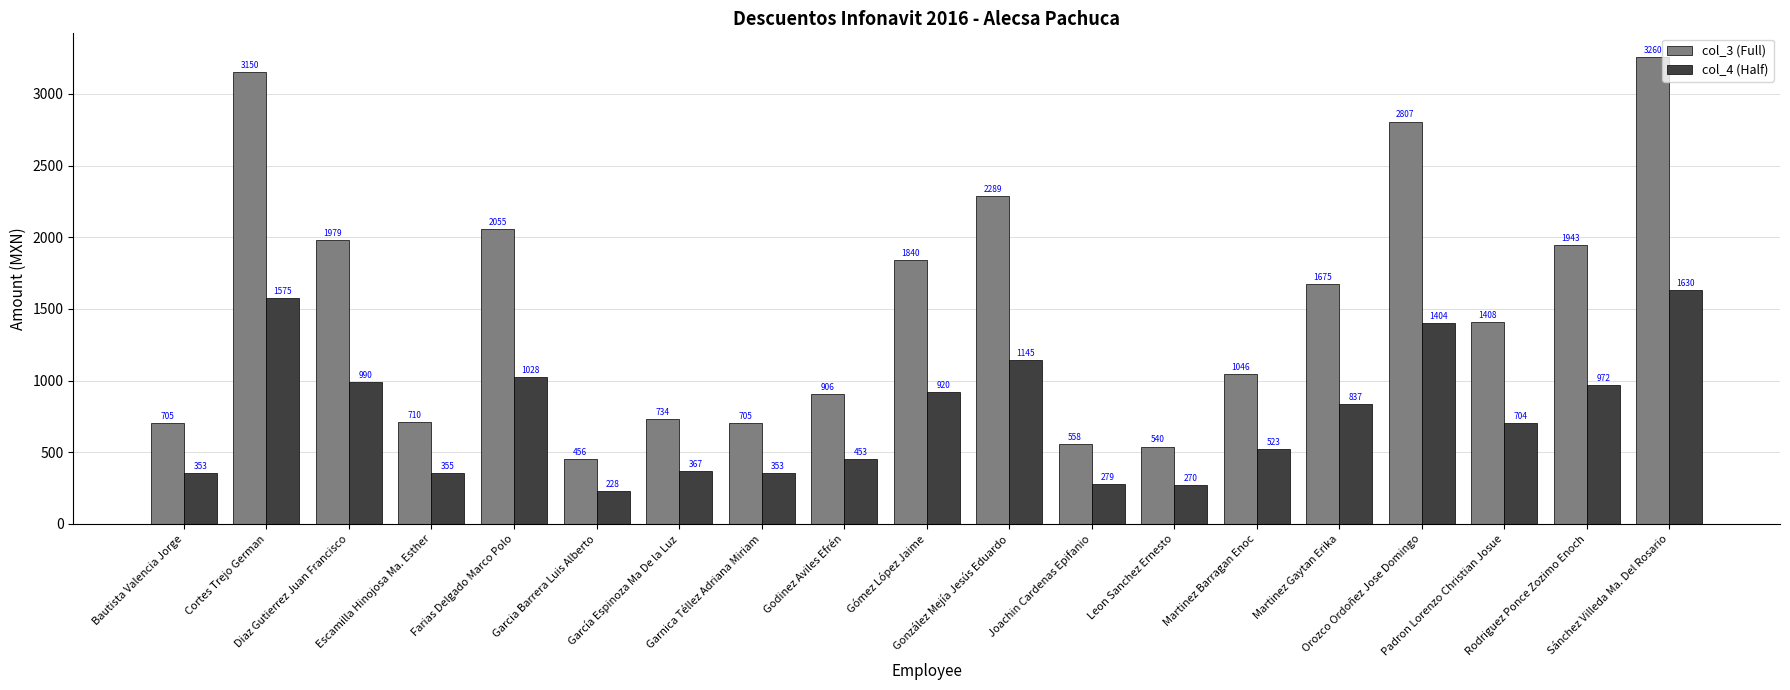

Between Escamilla Hinojosa Ma. Esther and Leon Sanchez Ernesto, which series saw the biggest shift?

col_3 (Full)